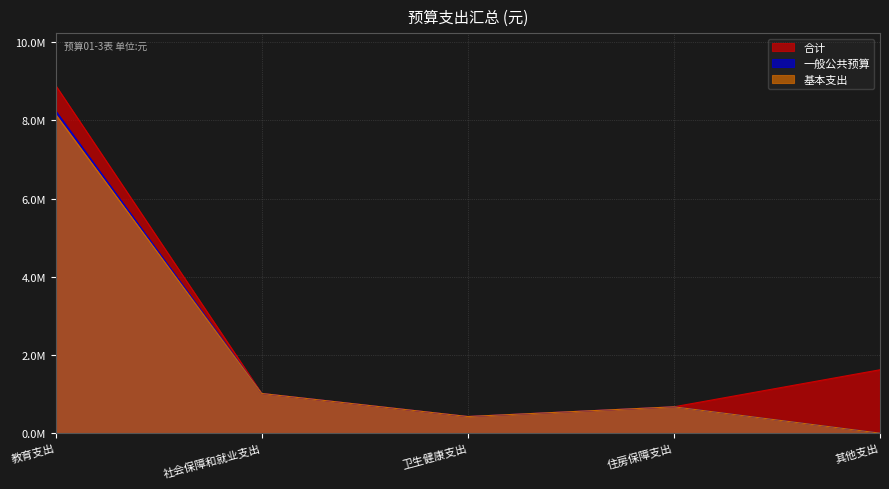

Does the chart have visible grid lines?

Yes